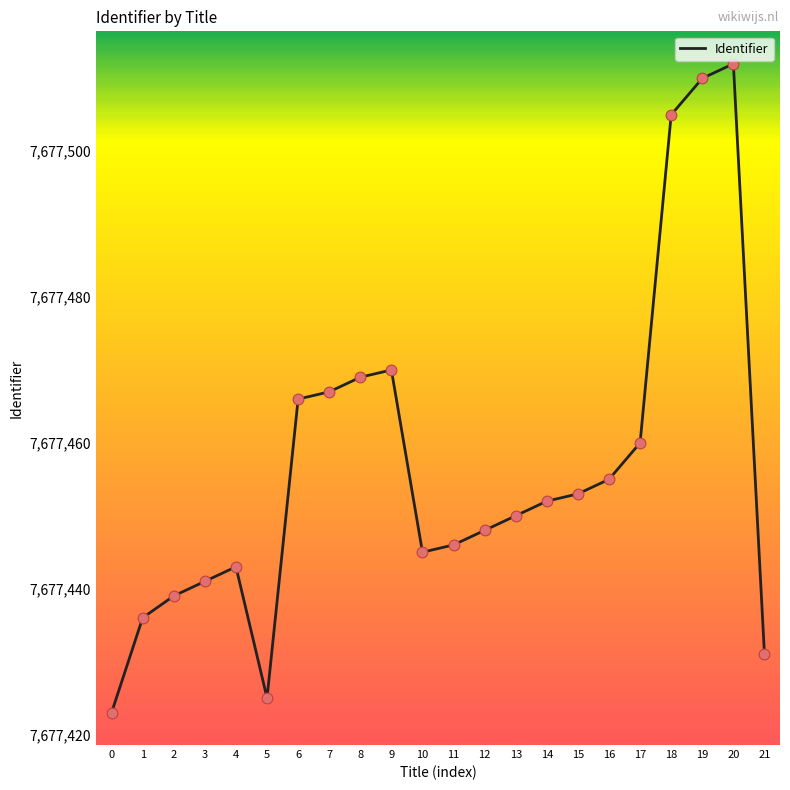

Approximately how many times larger is the value at 1 compared to 15?

1.0